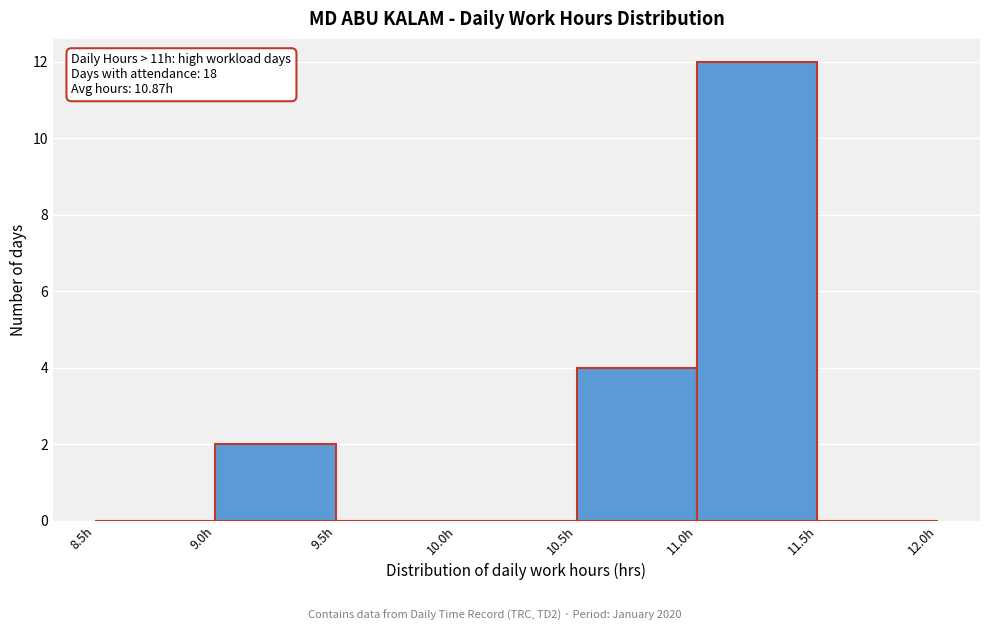

Over which range of the x-axis is the bar tallest?

11.0 to 11.5